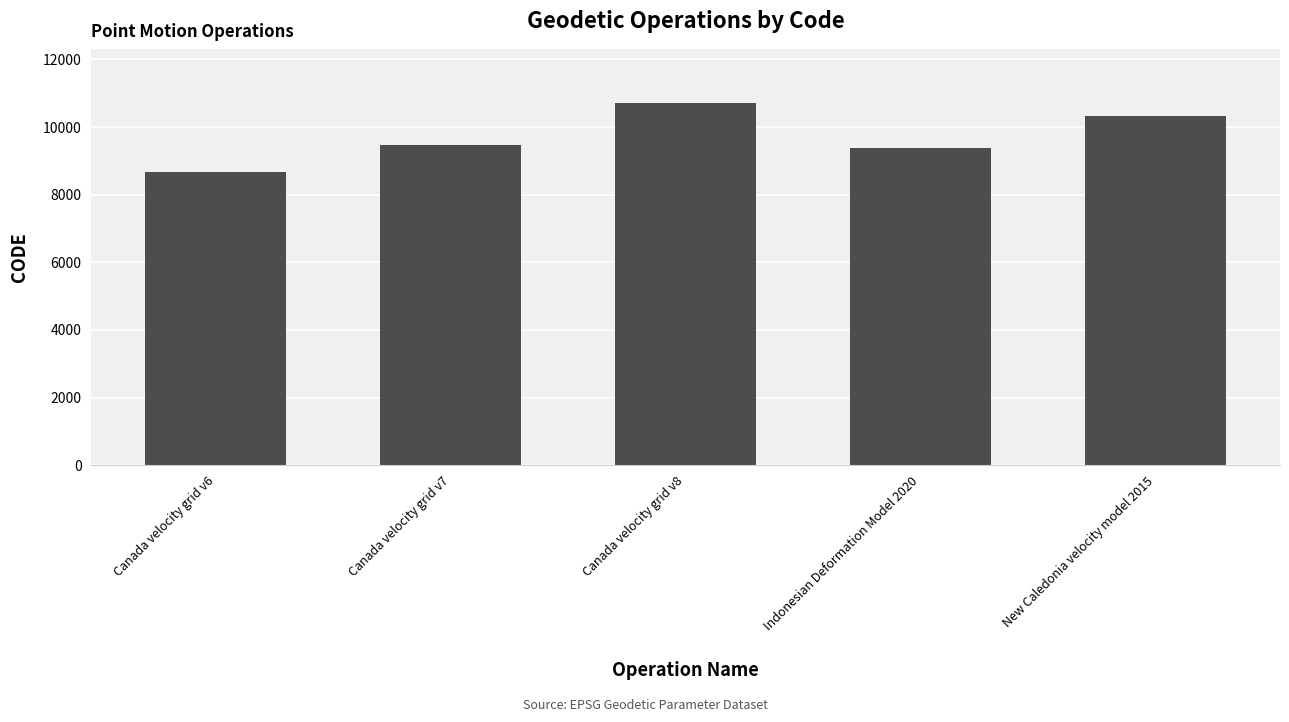

What is the change in value from Canada velocity grid v6 to New Caledonia velocity model 2015?

+1647